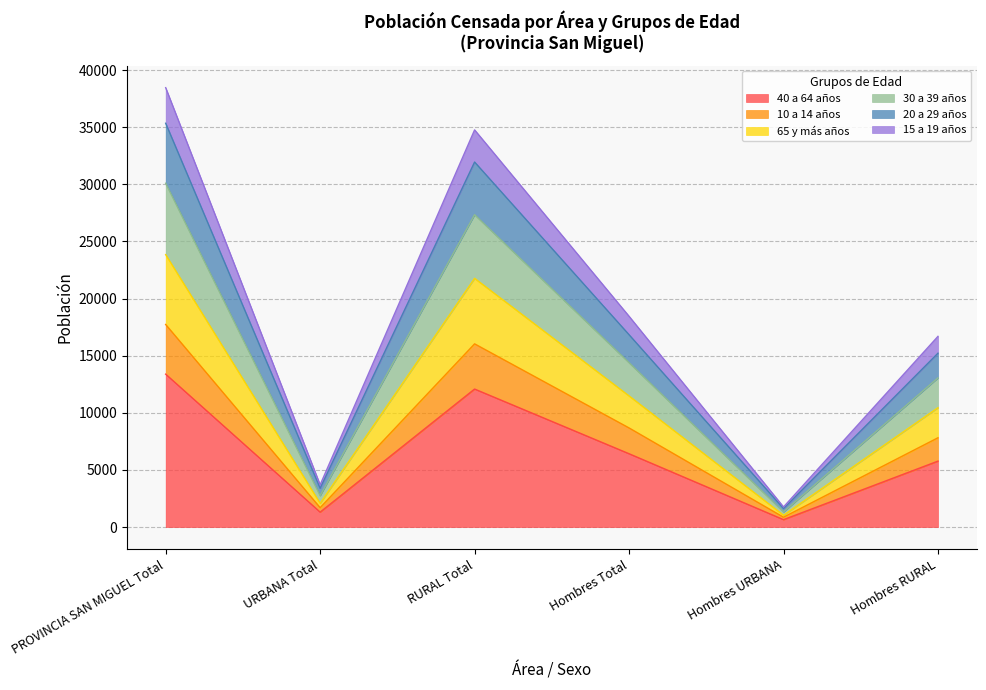

Which category has the highest value in the 15 a 19 años series?

PROVINCIA SAN MIGUEL Total